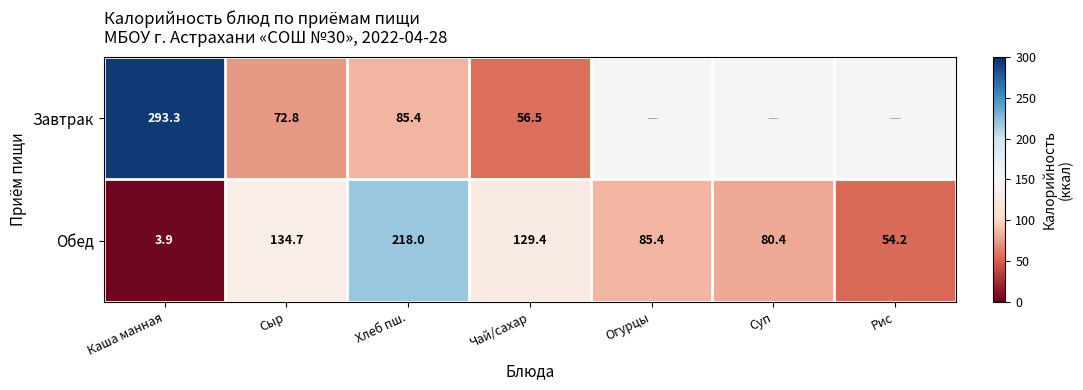

At which label does Обед reach its minimum?

Каша манная